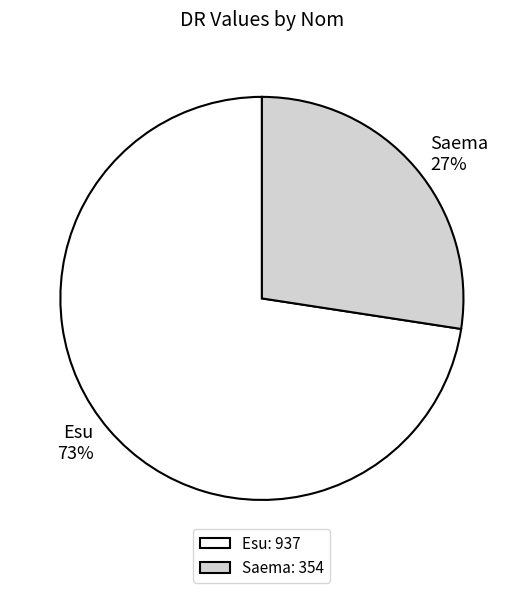

The Esu slice represents 73% of the pie. True or false?

True